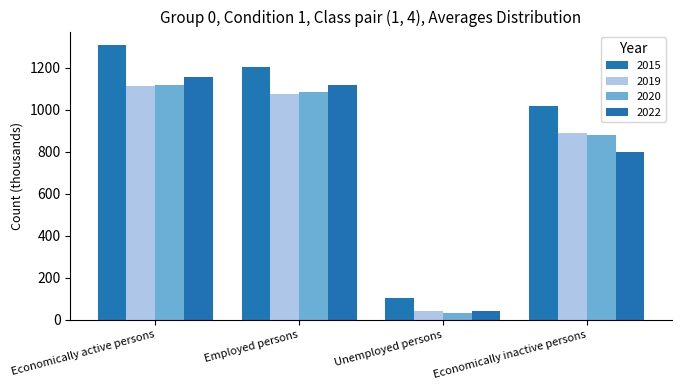

What is the label of the 1st bar from the left?

Economically active persons